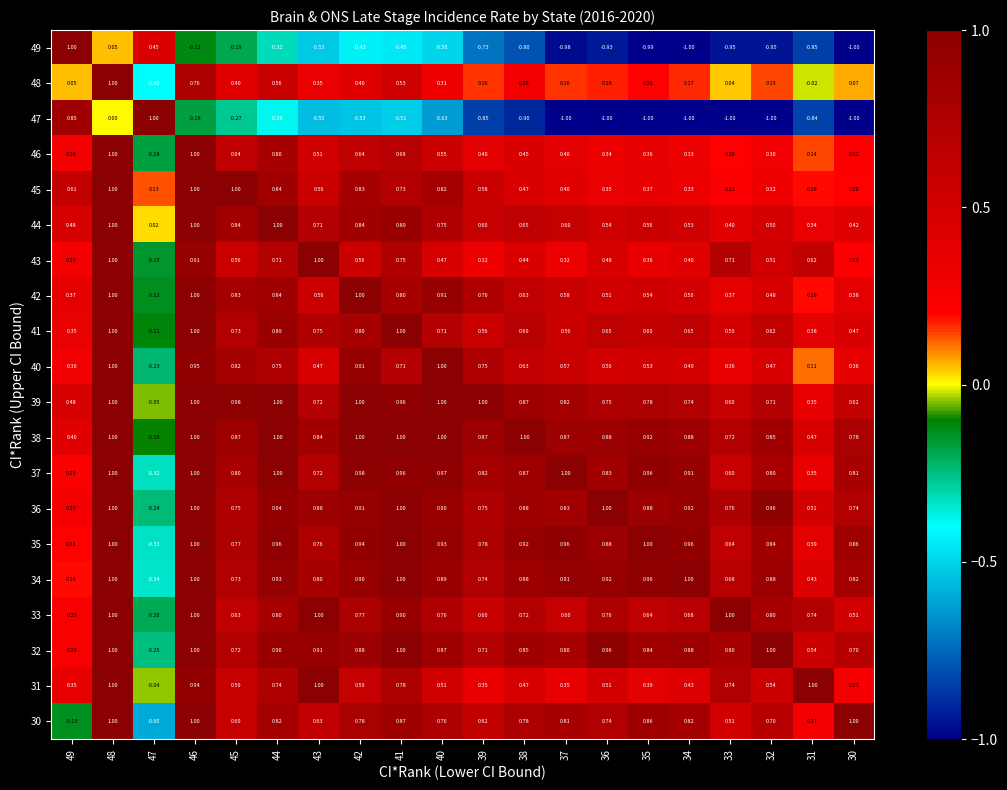

Is the value of 38 at 30 greater than the value of 34 at 47?

Yes